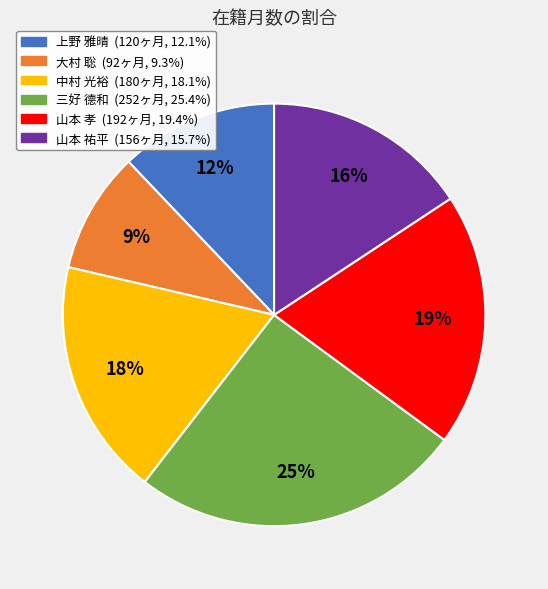

The 山本 祐平 slice represents 16% of the pie. True or false?

True